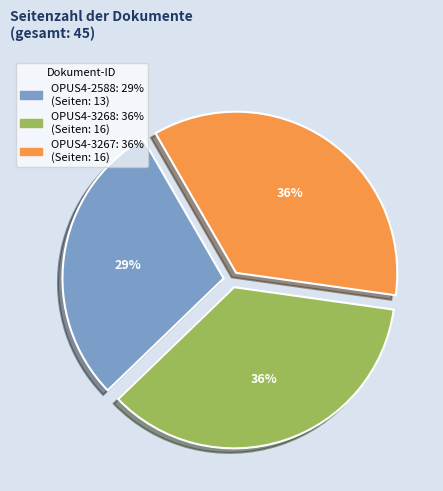

To the nearest percent, what is the difference between the largest and smallest slice percentages?

7%